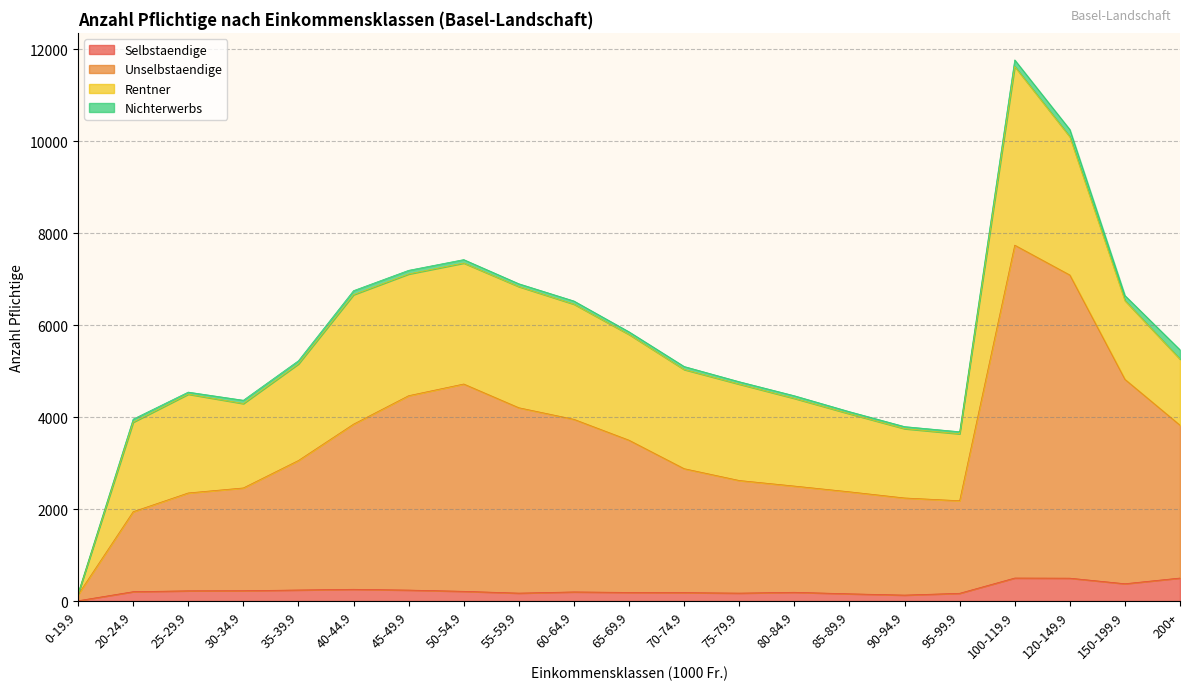

True or false: Unselbstaendige has more than 0 interior local peaks.

True